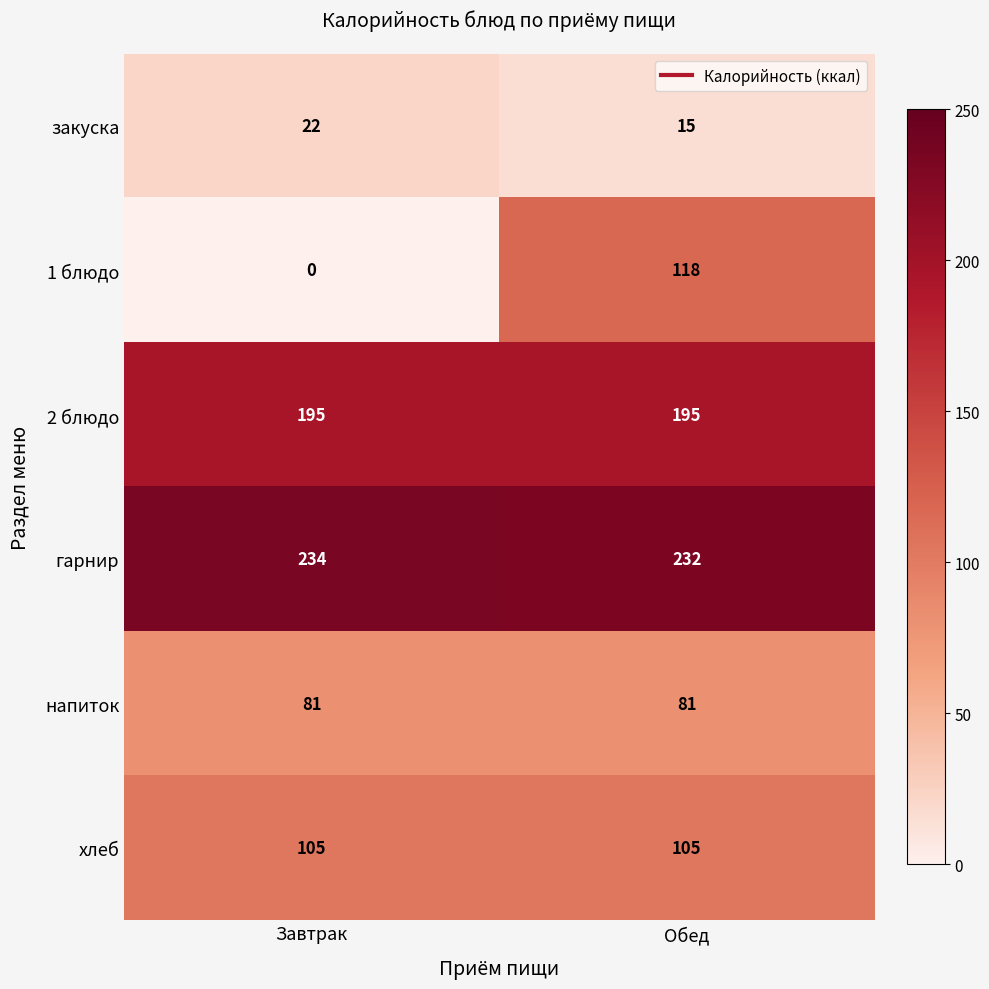

Rank the series by their maximum value, from lowest to highest.

закуска, напиток, хлеб, 1 блюдо, 2 блюдо, гарнир